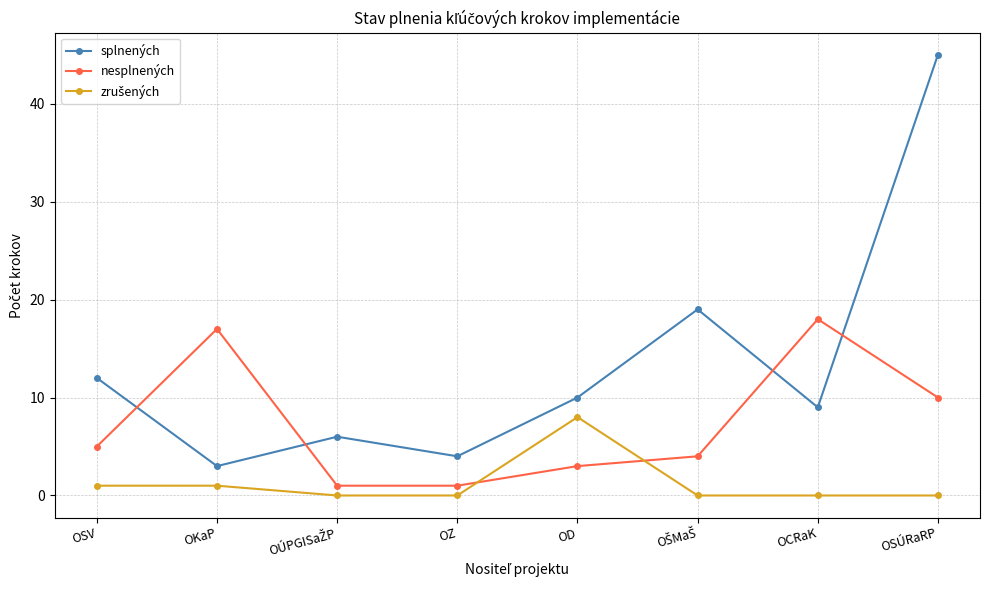

At how many categories does at least one series exceed 43?

1